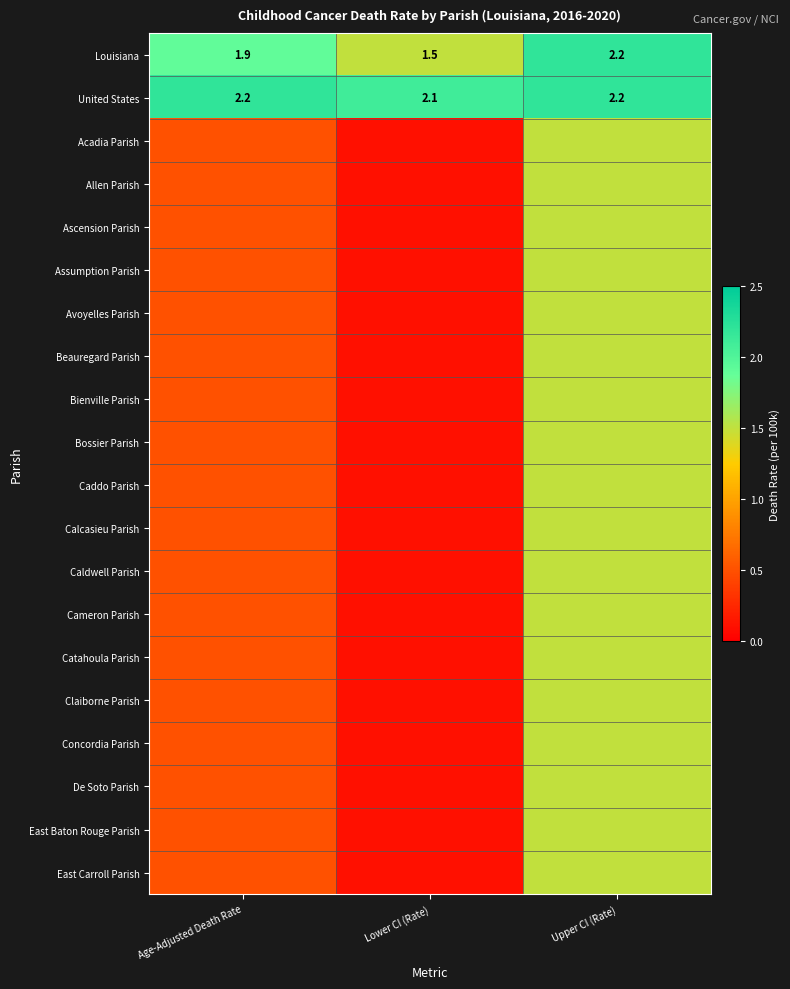

What is the spread (max minus min) of values at Upper CI (Rate)?

0.7